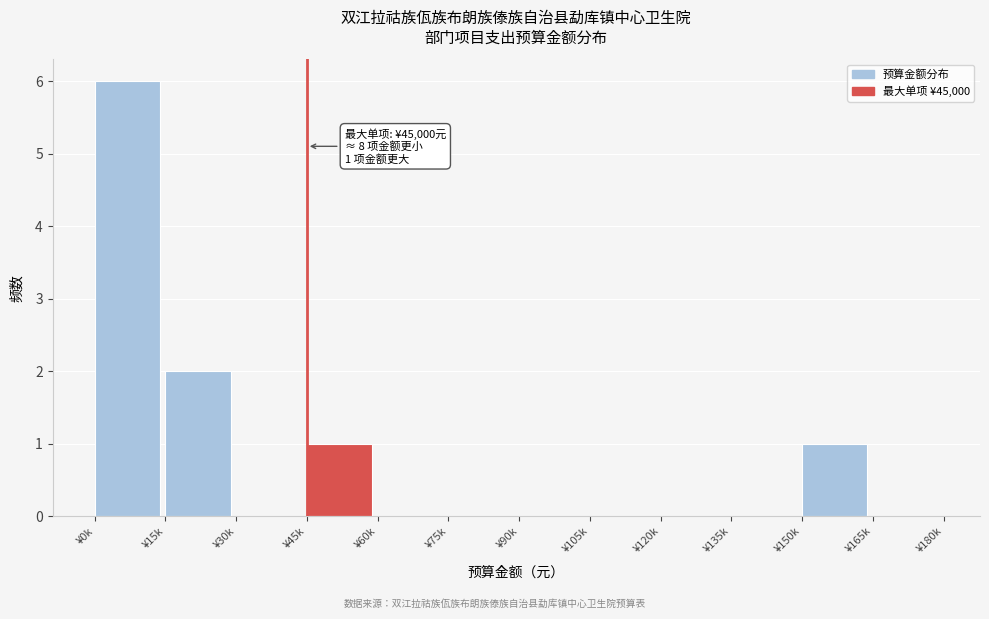

Reading left to right, transcribe all the data shown in this chart.

¥0k=6	¥15k=2	¥30k=0	¥45k=1	¥60k=0	¥75k=0	¥90k=0	¥105k=0	¥120k=0	¥135k=0	¥150k=1	¥165k=0